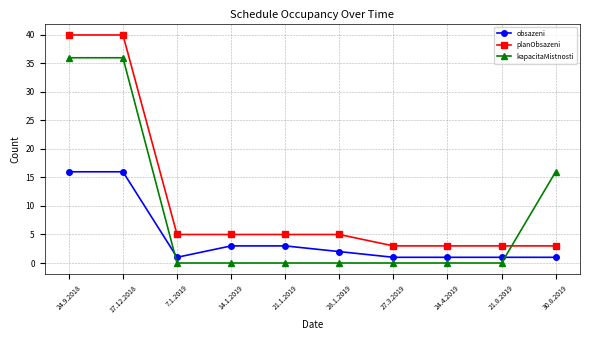

Which series has the largest total across all categories?

planObsazeni